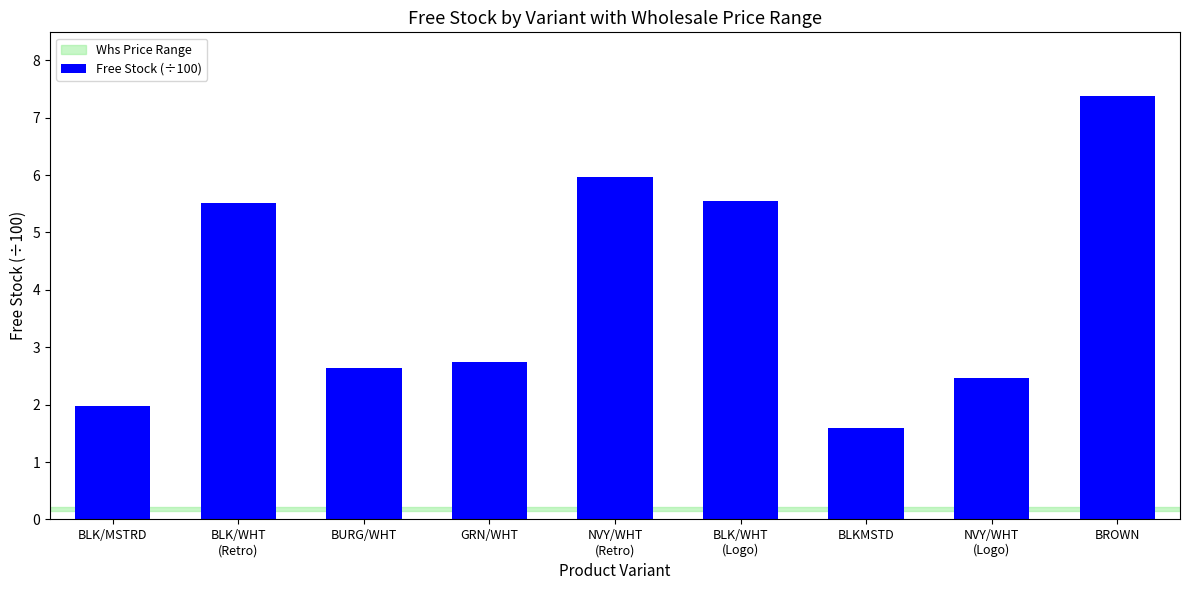

The chart shows a value of 6.0 at NVY/WHT
(Retro). True or false?

True